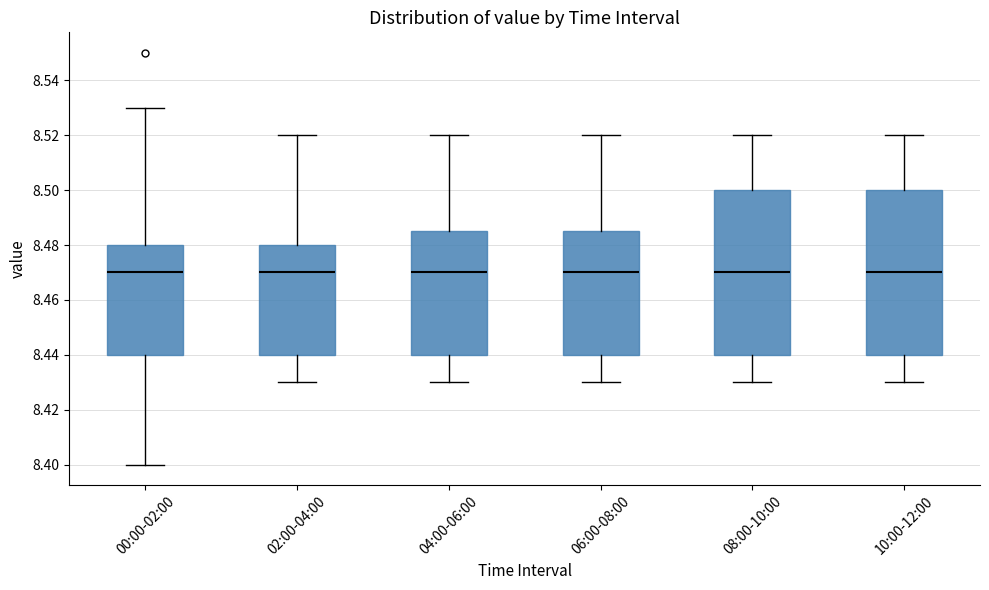

Where does the median line of the box for 00:00-02:00 sit on the y-axis? The values are not printed on the chart, so give them approximately, as read against the axis.

8.470